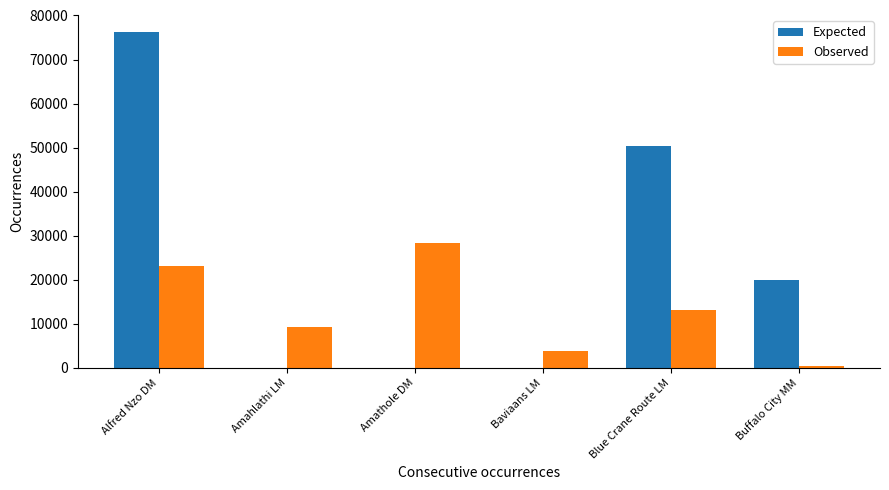

What is the greatest value displayed?

76268